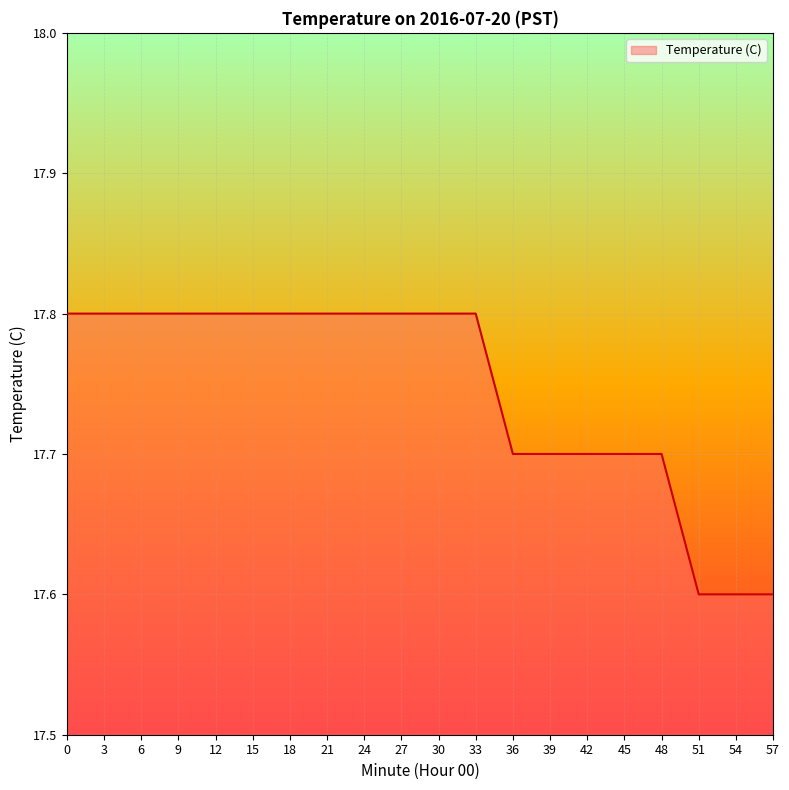

What is the change in value from 9 to 36?

-0.1